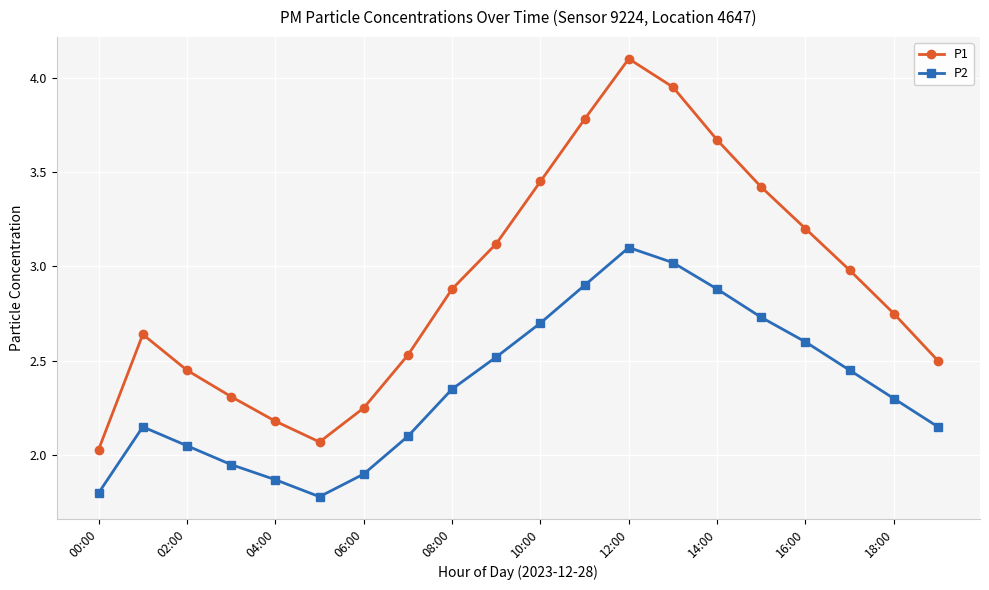

What is the minimum value shown in the chart?

1.8